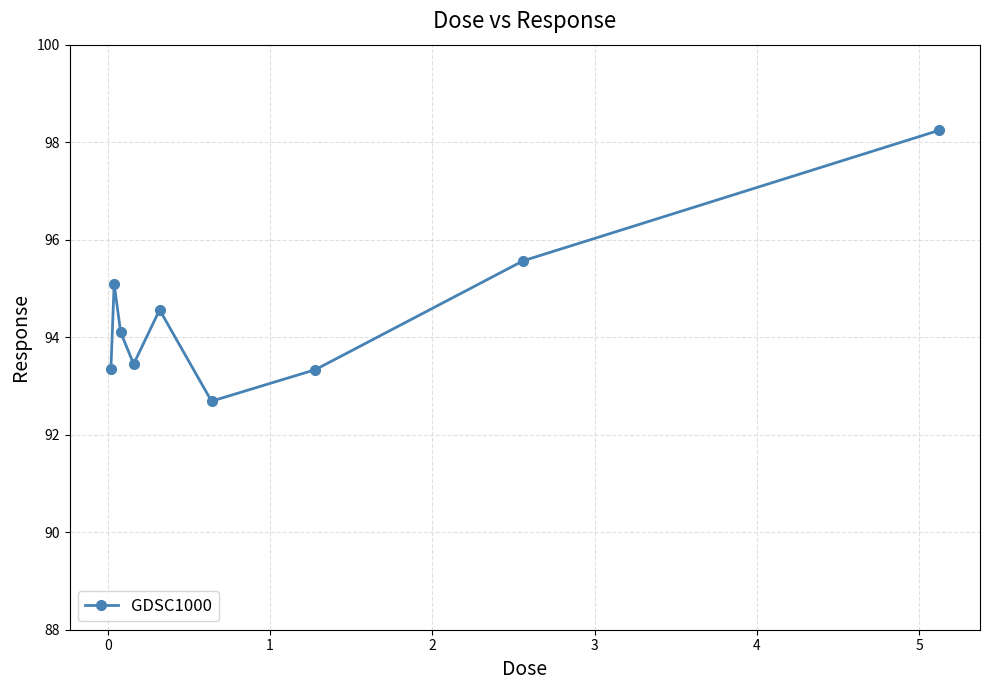

What is the value of the 7th point from the left?

93.3